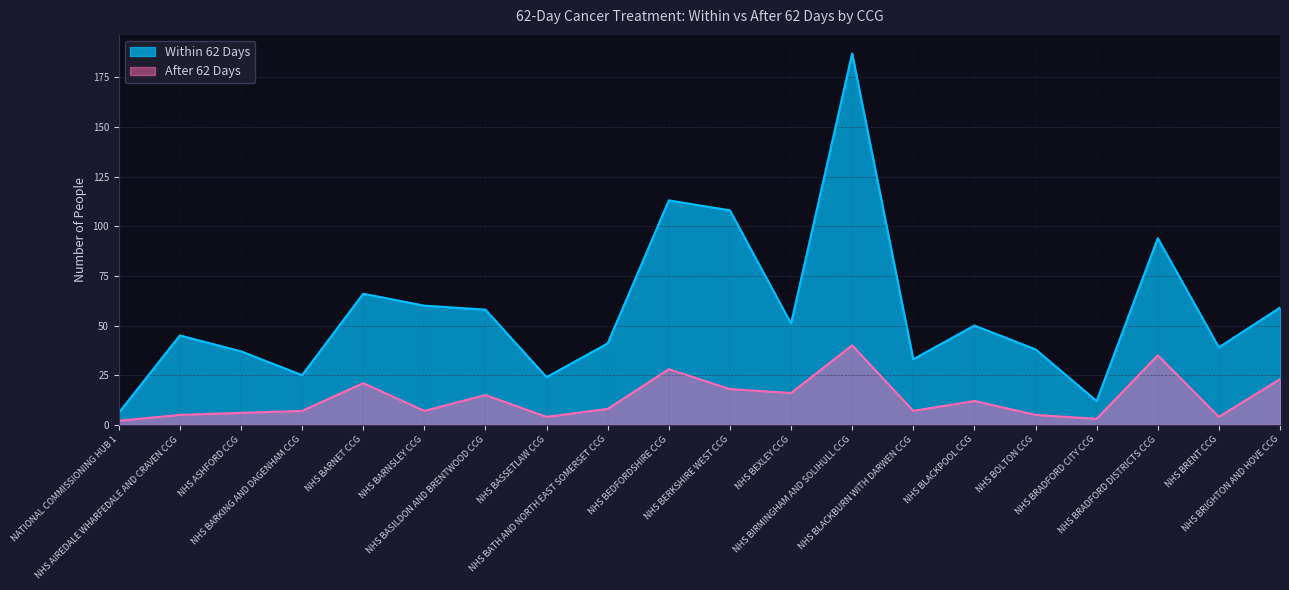

The value of Within 62 Days at NHS AIREDALE WHARFEDALE AND CRAVEN CCG is 45. True or false?

True